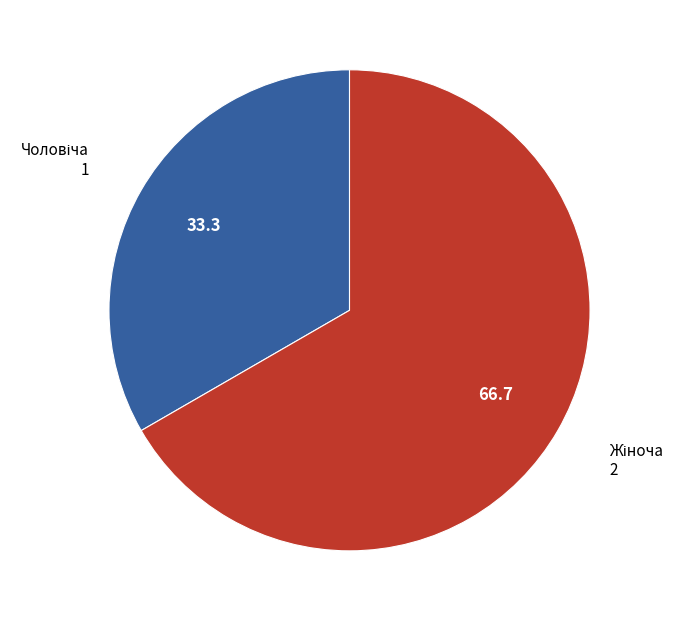

Is there a majority slice in this chart?

Yes